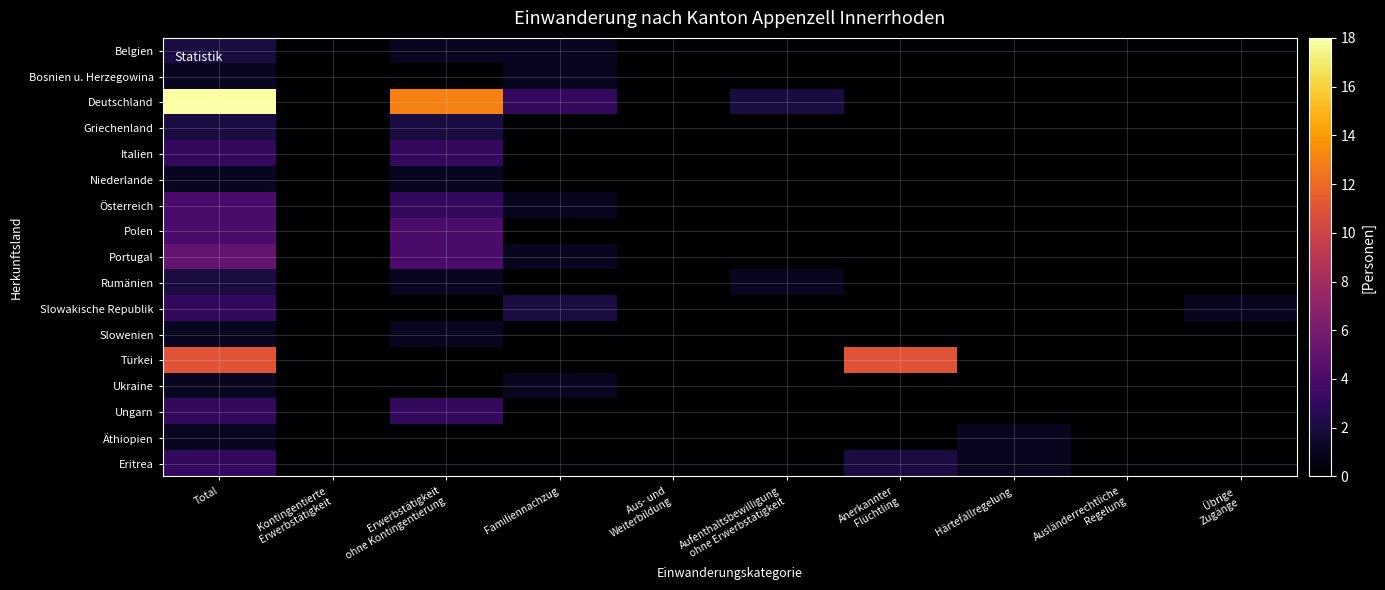

Which series has the largest range (max minus min)?

Deutschland